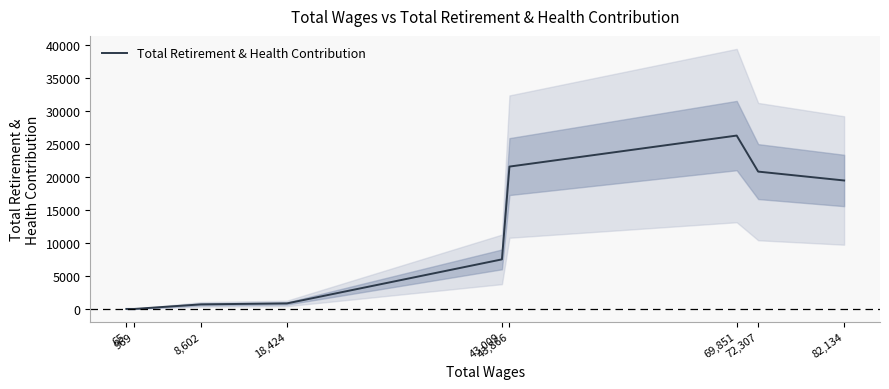

What is the difference between the maximum and minimum values?

26318